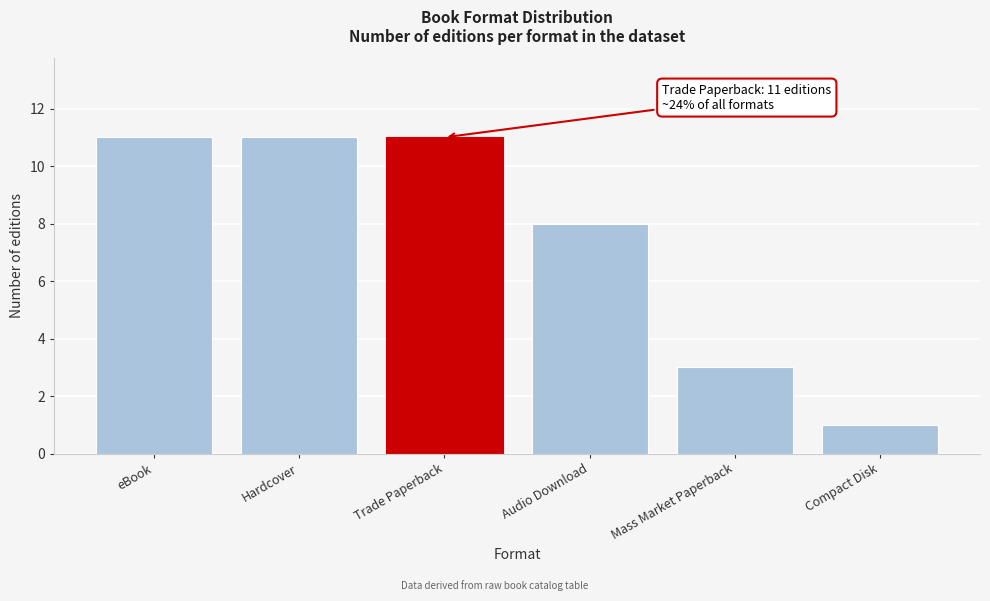

Reading right to left, transcribe all the data shown in this chart.

1	3	8	11	11	11